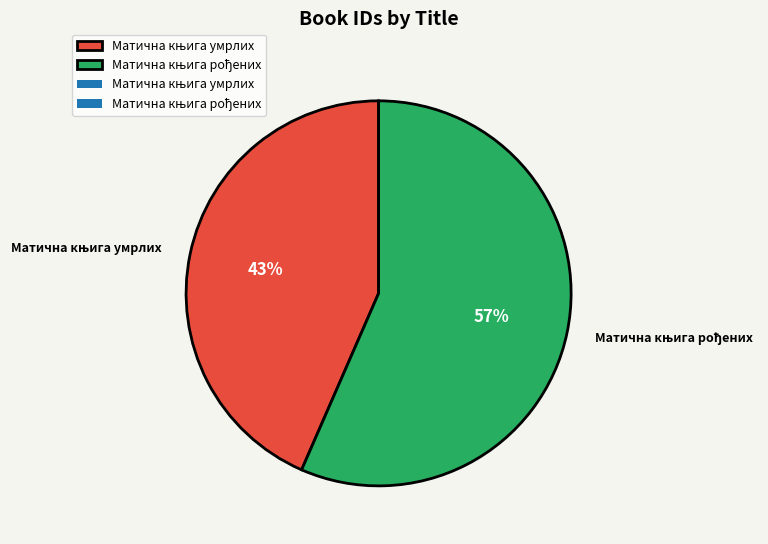

Is there any slice that represents more than half of the pie?

Yes